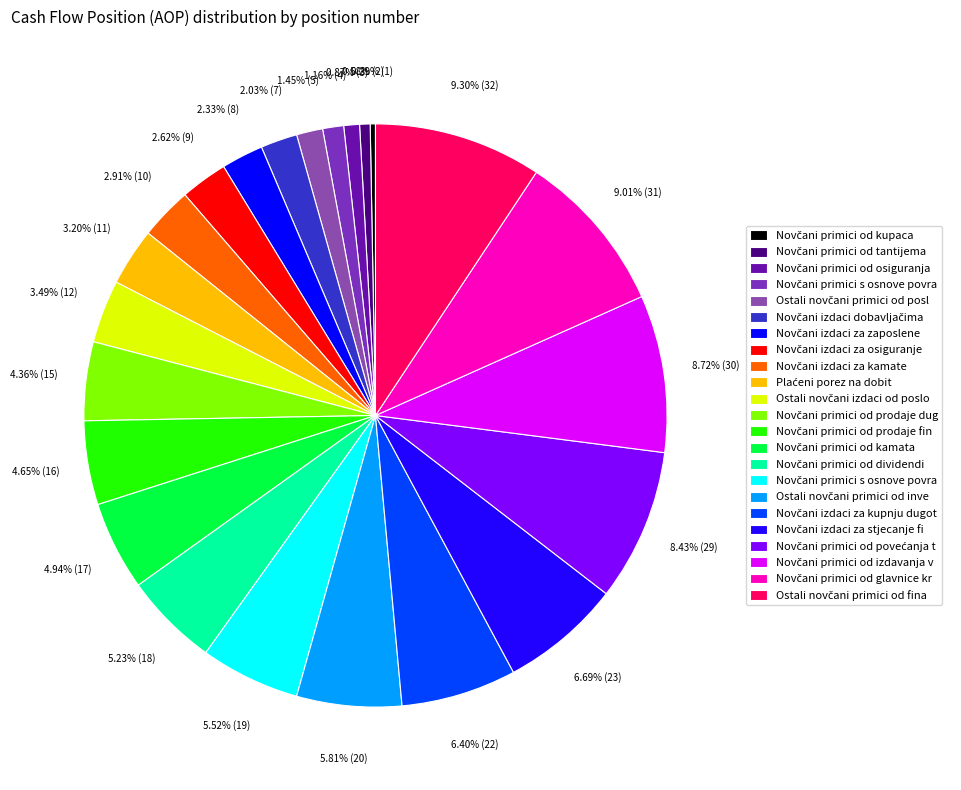

How many slices are in this pie chart?

23